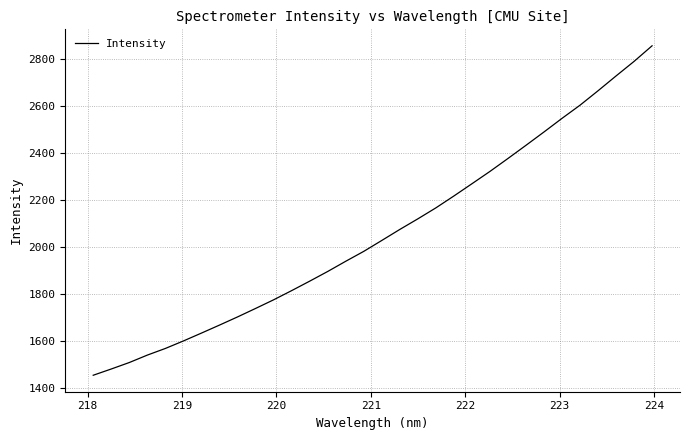

How many values exceed 2029?

16